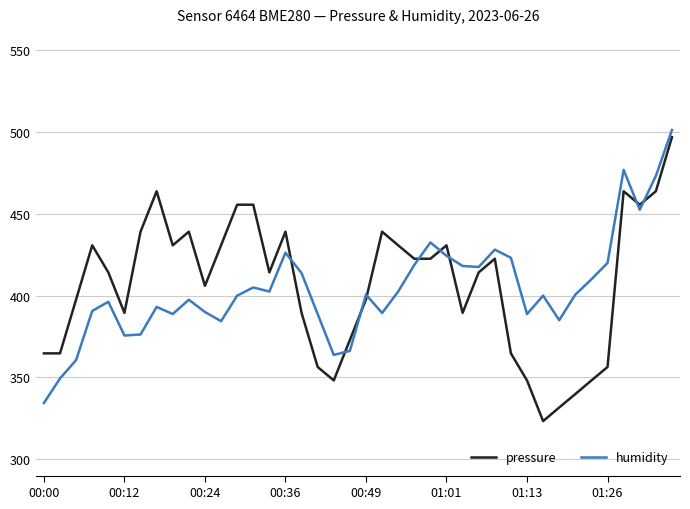

What is the difference between the maximum and minimum values in the pressure series?

173.6